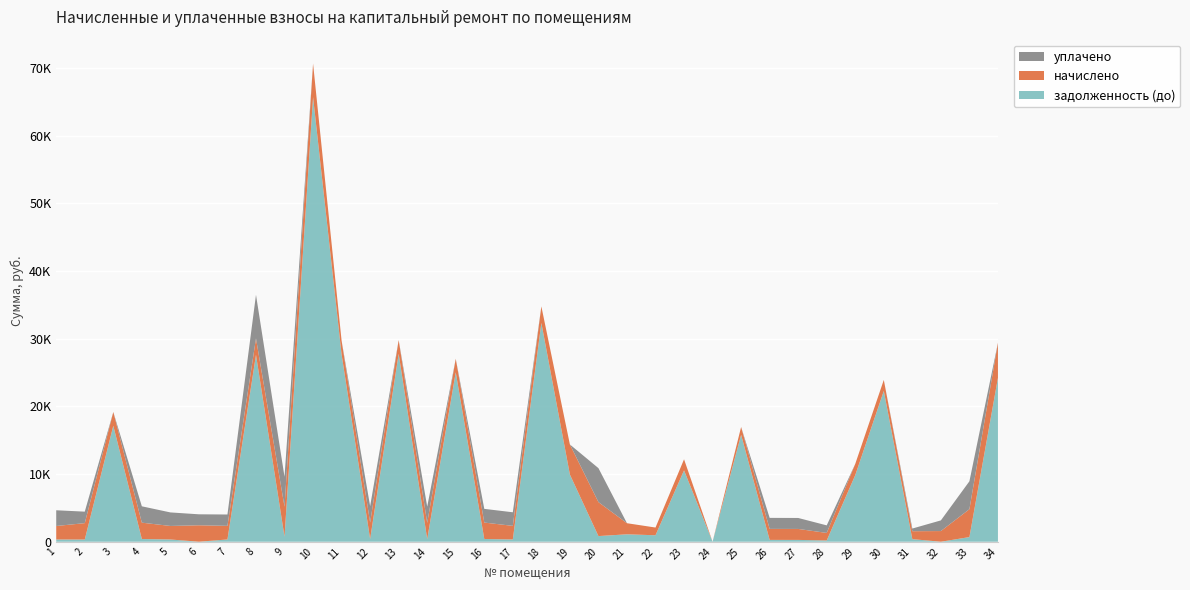

Reading left to right, list all the values displayed in this chart.

начислено: 1=1993.9	2=2423.2	3=2035.2	4=2416.8	5=2000.2	6=2432.7	7=2012.9	8=2426.3	9=4429.7	10=4957.6	11=2022.5	12=2426.3	13=2028.8	14=2391.4	15=1997.0	16=2429.5	17=2009.8	18=2442.2	19=4448.8	20=5021.2	21=1640.9	22=1141.6	23=1634.5	24=0.0	25=1154.3	26=1628.2	27=1621.8	28=1116.2	29=1660.0	30=1628.2	31=1170.2	32=1577.3	33=4124.5	34=5186.6
уплачено: 1=2326.2	2=1697.1	3=0.0	4=2416.8	5=2000.2	6=1621.8	7=1677.5	8=6441.0	9=4429.7	10=0.0	11=0.0	12=2426.3	13=0.0	14=2391.4	15=0.0	16=2024.6	17=2009.8	18=0.0	19=0.0	20=5021.2	21=0.0	22=0.0	23=0.0	24=0.0	25=0.0	26=1628.2	27=1621.8	28=1116.2	29=0.0	30=0.0	31=395.1	32=1577.3	33=4124.5	34=0.0
задолженность (до): 1=332.3	2=326.4	3=17144.5	4=402.8	5=333.4	6=0.0	7=335.5	8=27632.2	9=738.3	10=65725.0	11=27692.0	12=404.4	13=27779.1	14=398.6	15=25047.8	16=404.9	17=335.0	18=32349.5	19=9928.0	20=836.9	21=1096.8	22=956.2	23=10551.2	24=0.0	25=15805.4	26=271.4	27=270.3	28=186.0	29=9853.2	30=22292.9	31=385.3	32=0.0	33=687.4	34=24225.8